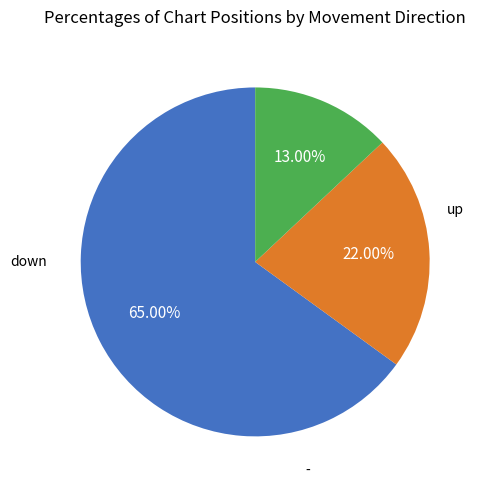

Is there any slice that represents more than half of the pie?

Yes